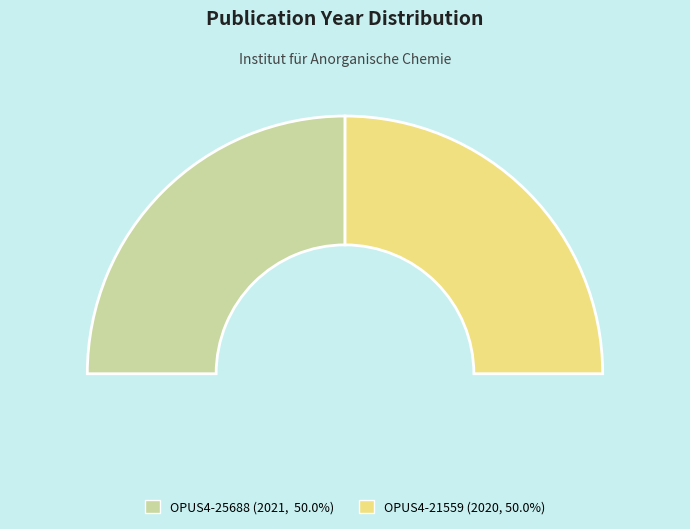

Which slice is the largest?

OPUS4-25688